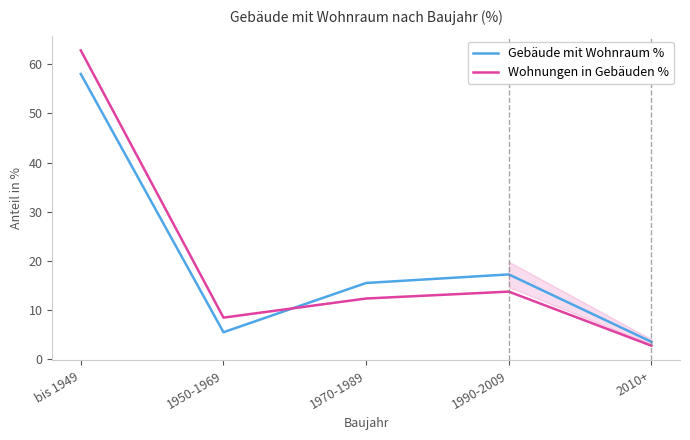

Does the chart display data point markers on the line(s)?

No